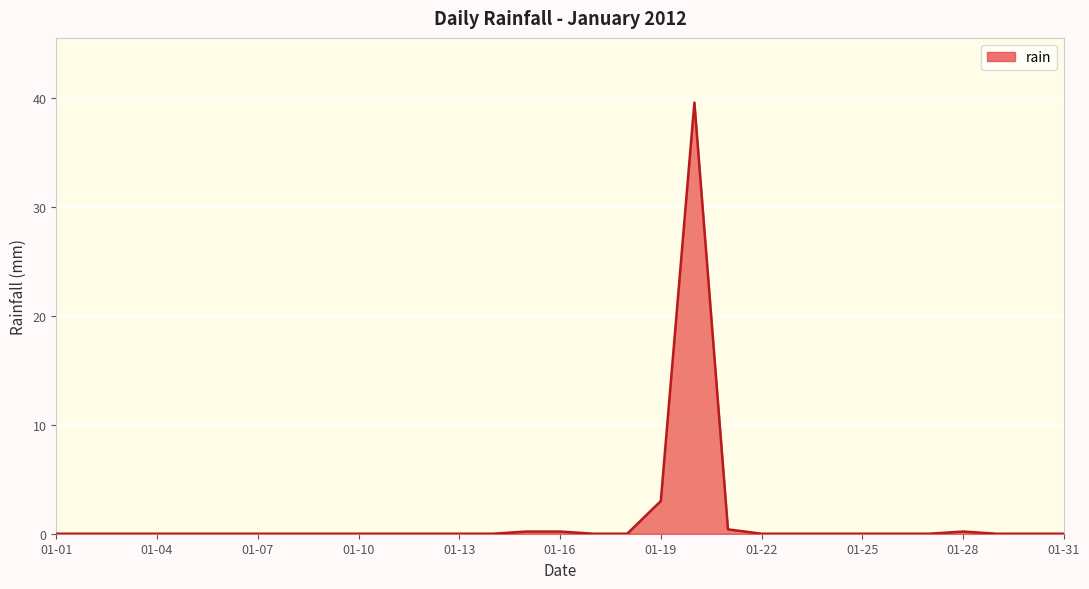

What is the difference between the maximum and minimum values?

39.6